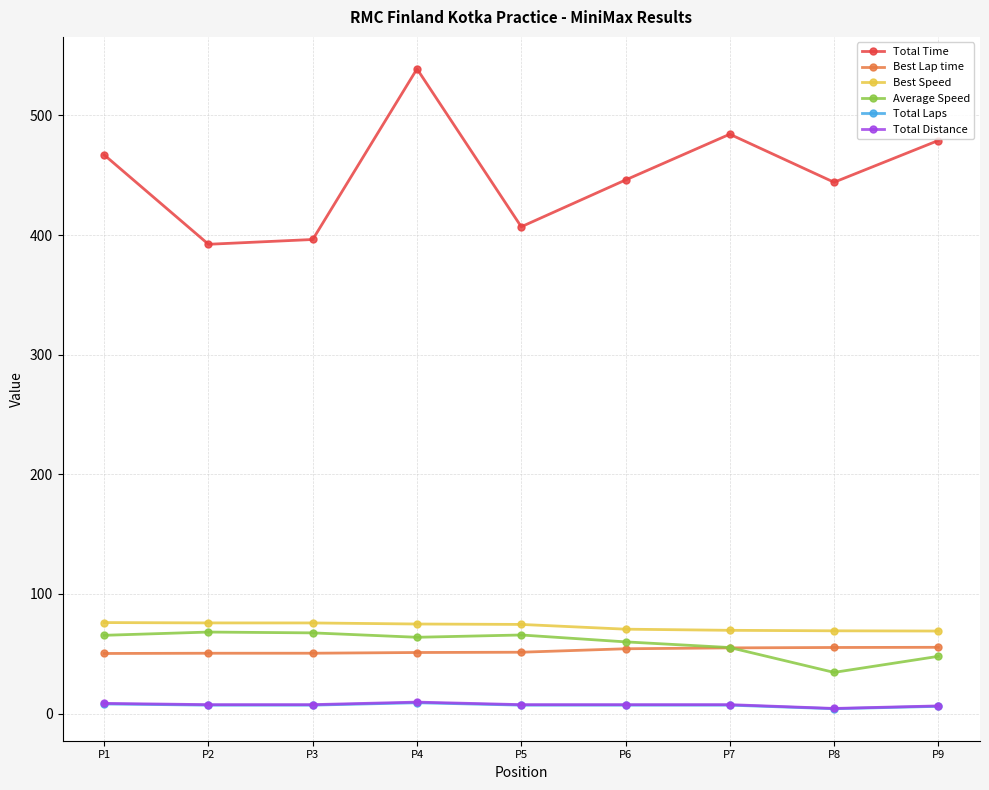

Is this an area chart (filled region under the line)?

No